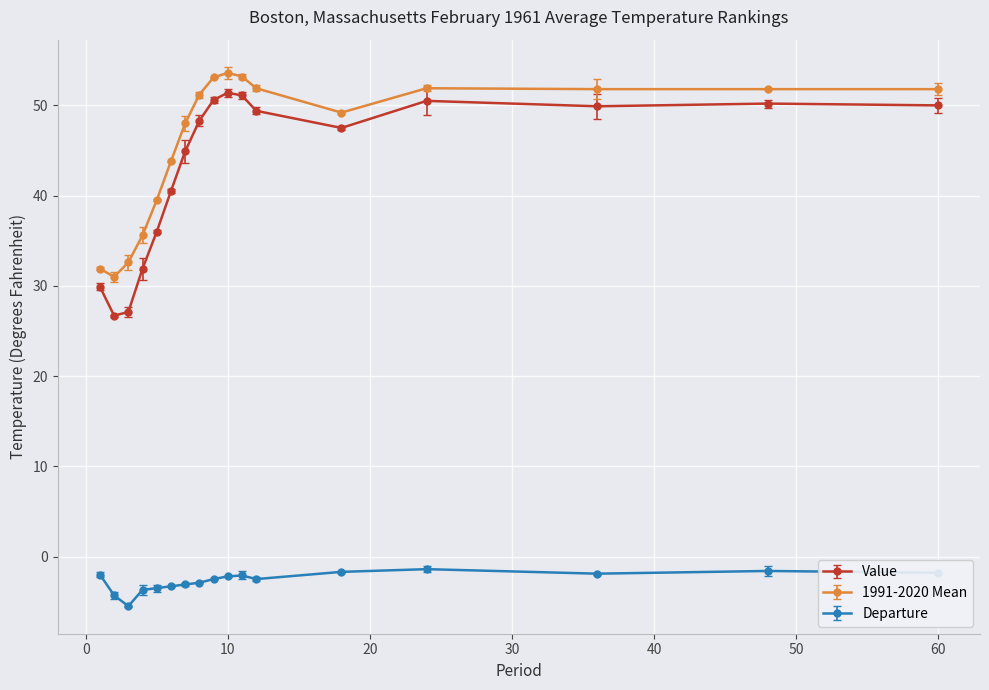

How many distinct data groups are displayed?

3